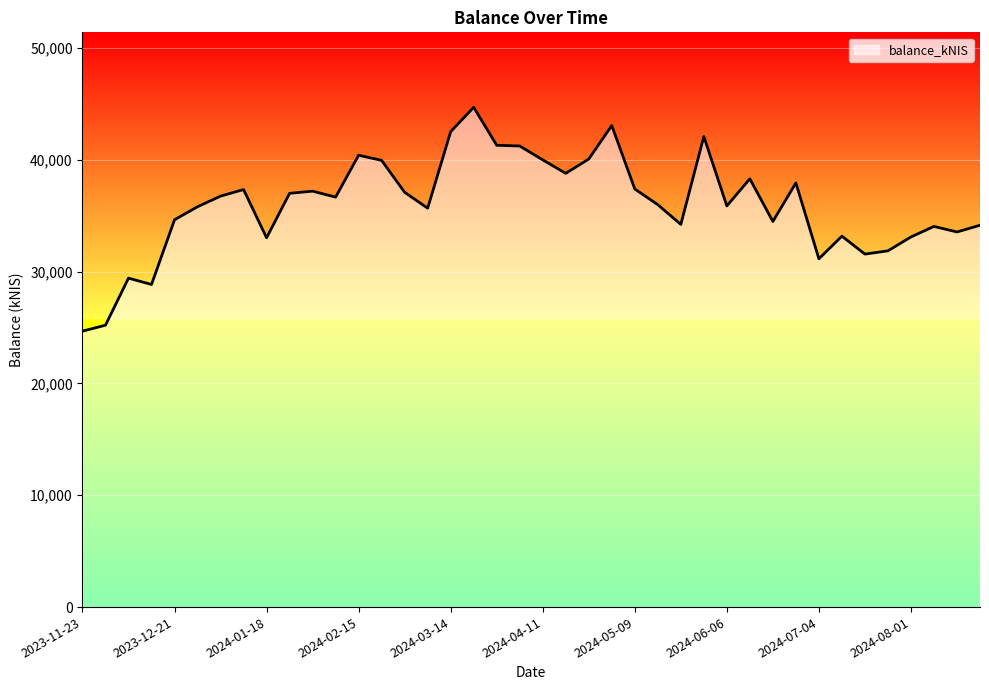

What is the smallest value displayed?

24670.3